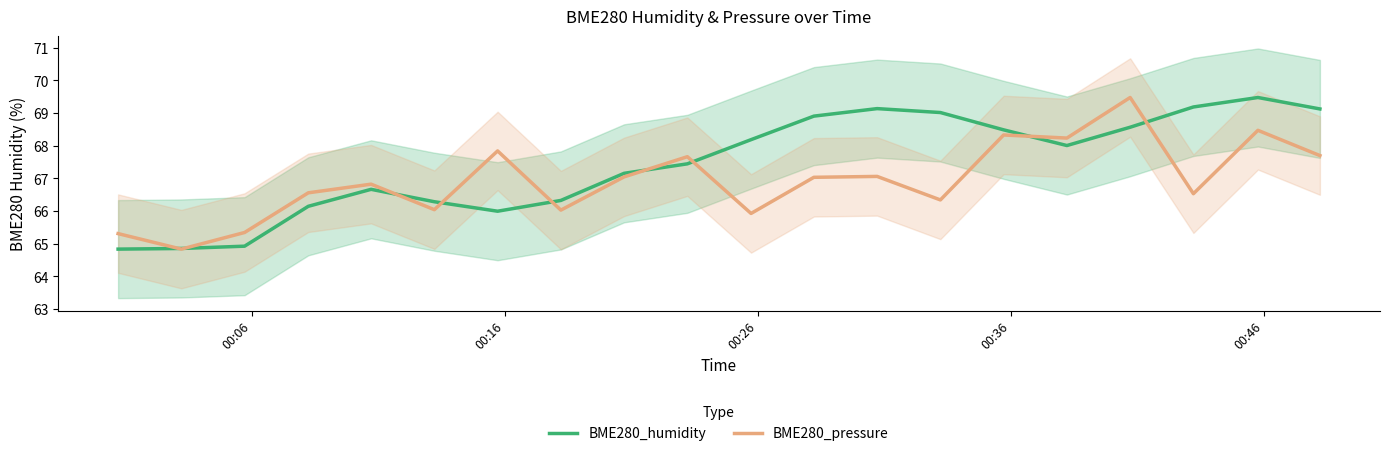

What is the maximum value for BME280_humidity?

69.5